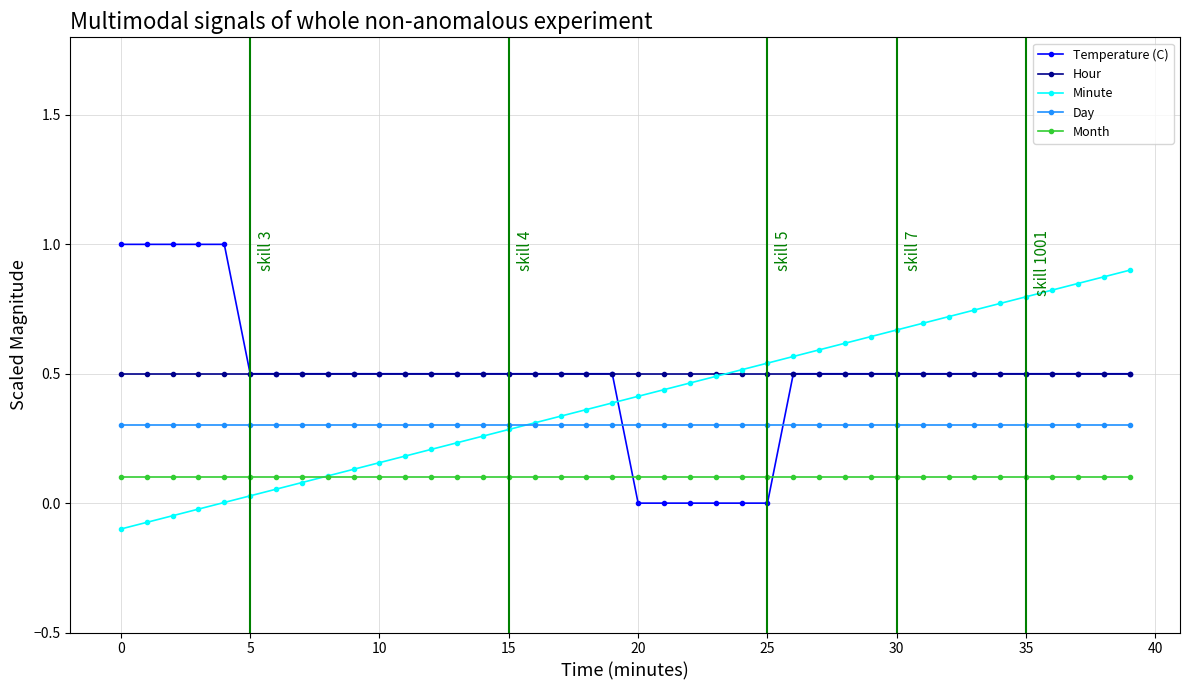

What is the maximum value shown in the chart?

1.0